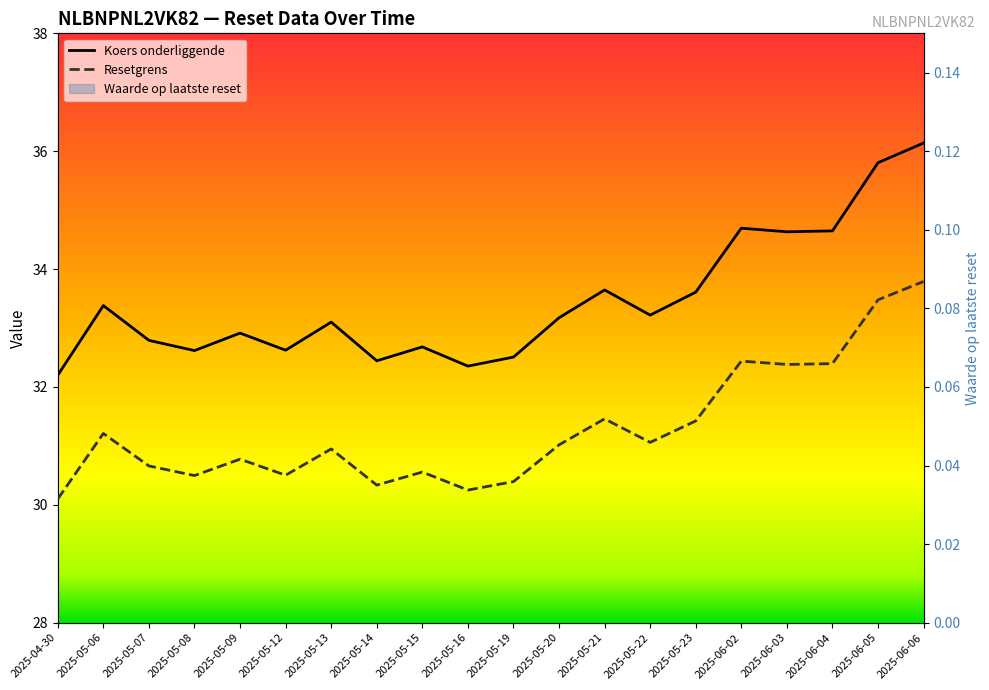

Which label corresponds to the largest value in the chart?

2025-06-06